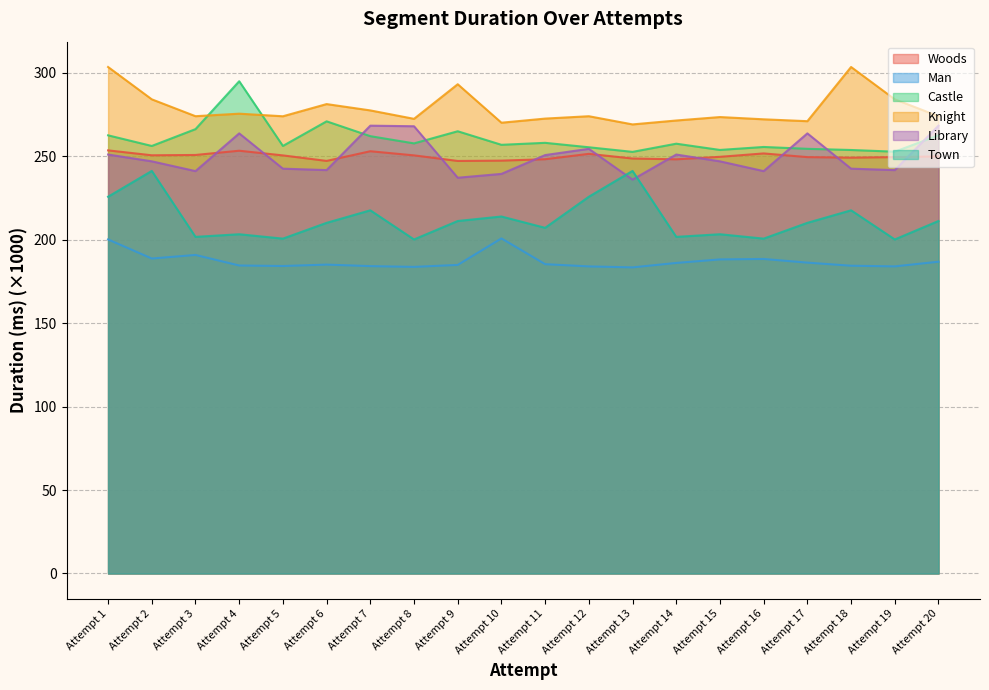

What is the highest value of the Library series?

268.3